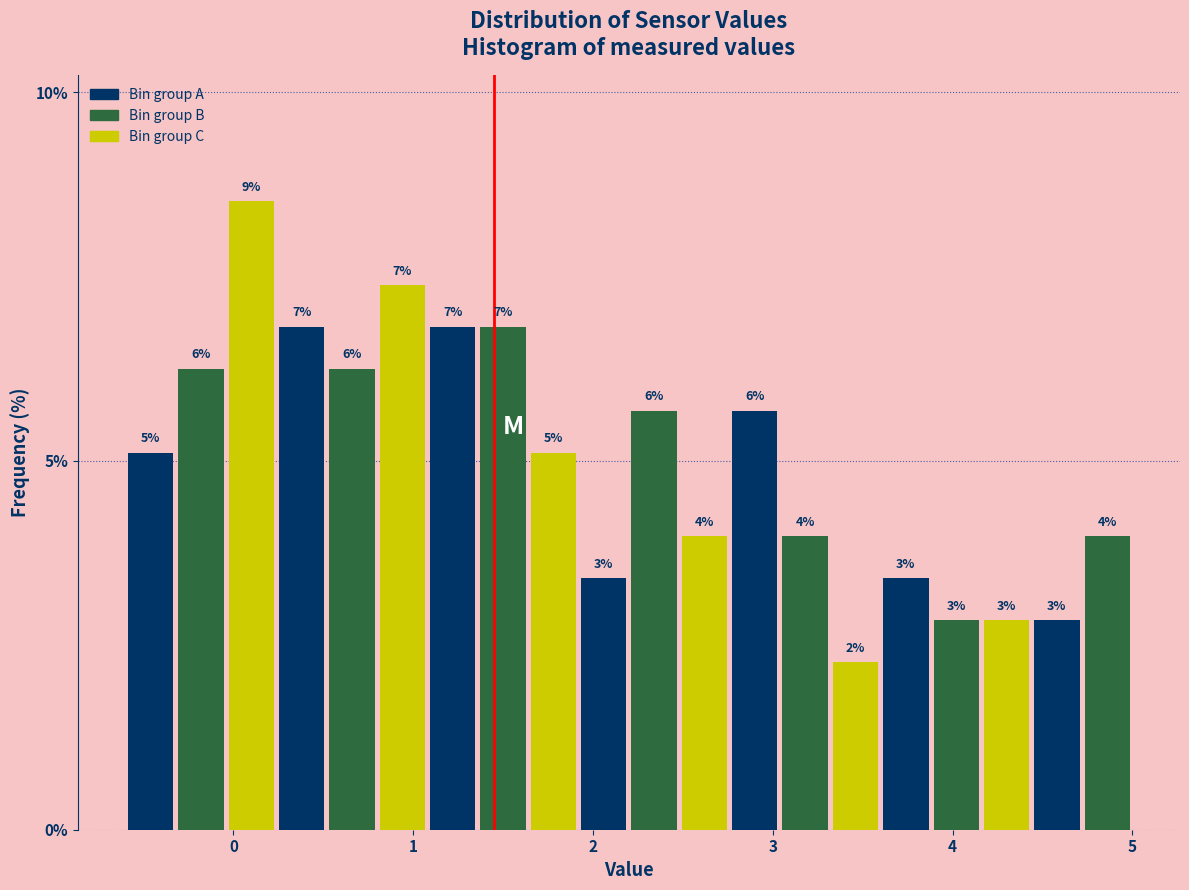

Read against the x-axis, roughly where is the centre of the tallest bar?

0.1